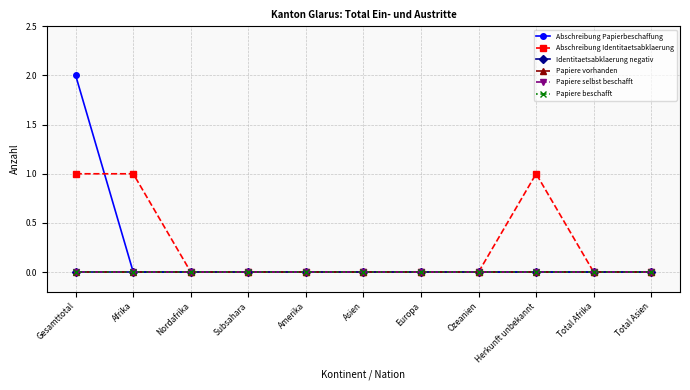

Which series has the largest range (max minus min)?

Abschreibung Papierbeschaffung